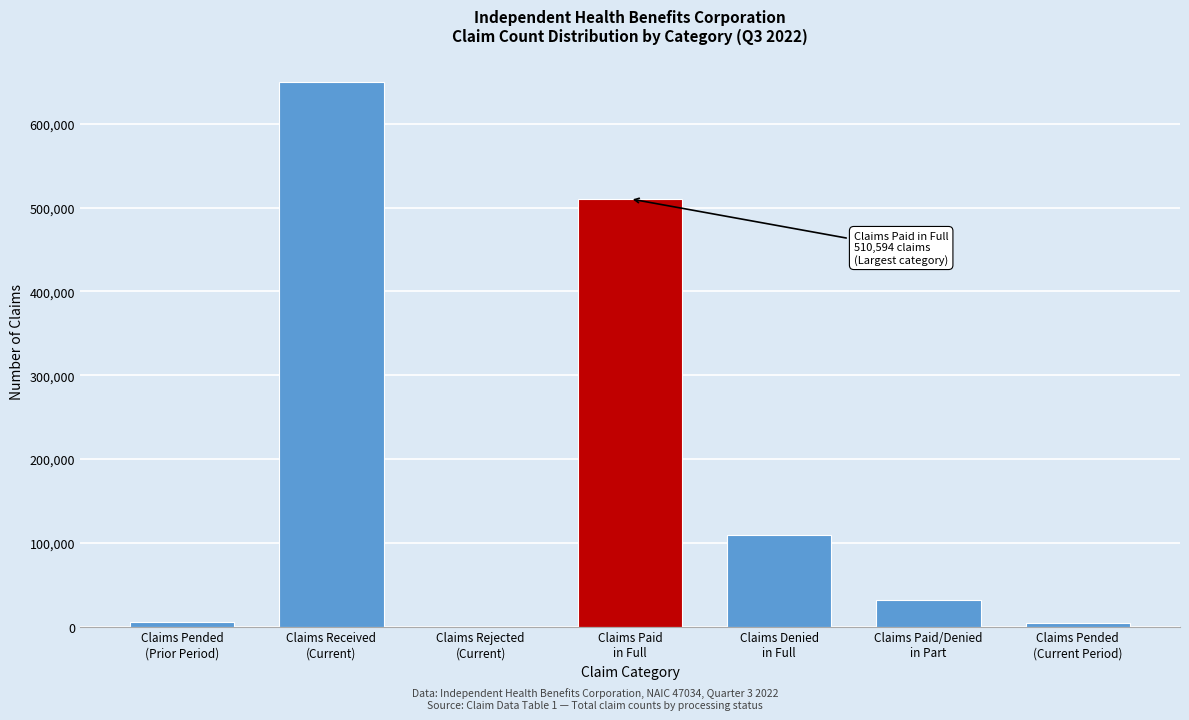

What is the maximum value shown in the chart?

650298